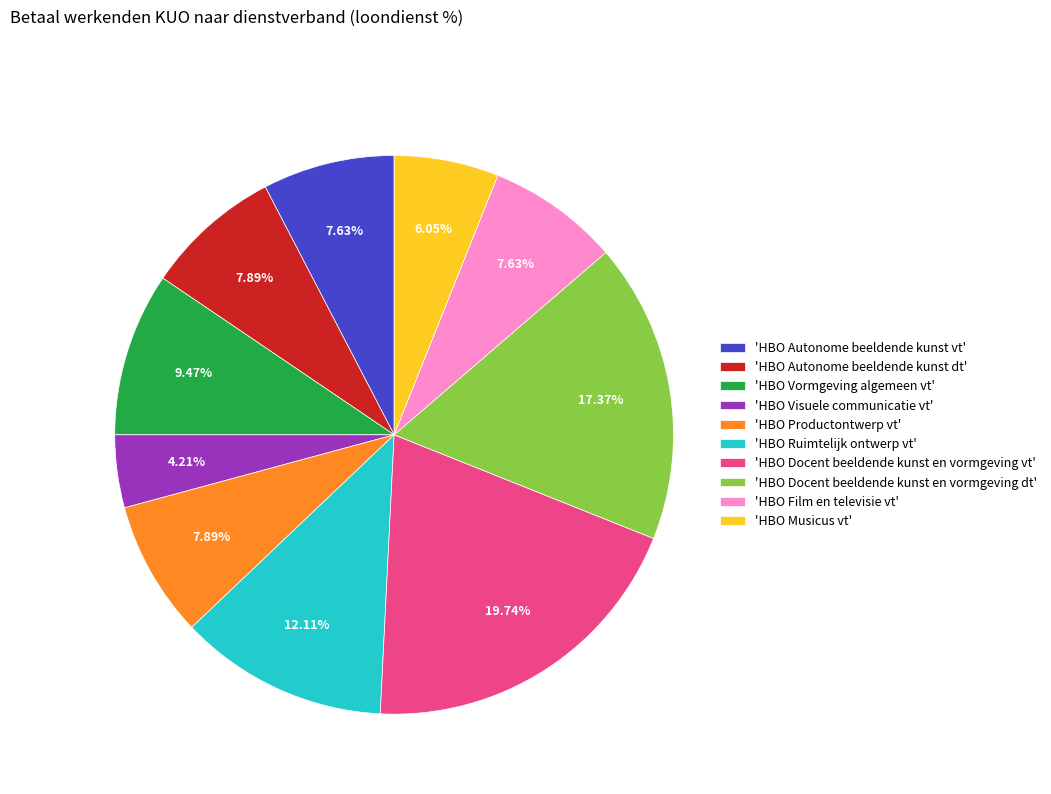

To the nearest percent, what is the average slice percentage?

10%